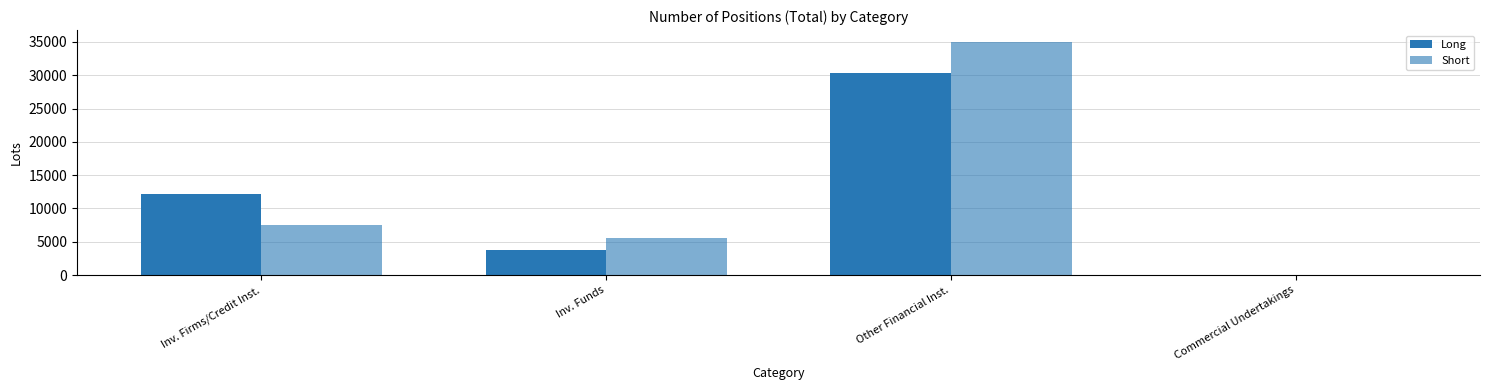

What is the label of the 1st bar from the left?

Inv. Firms/Credit Inst.